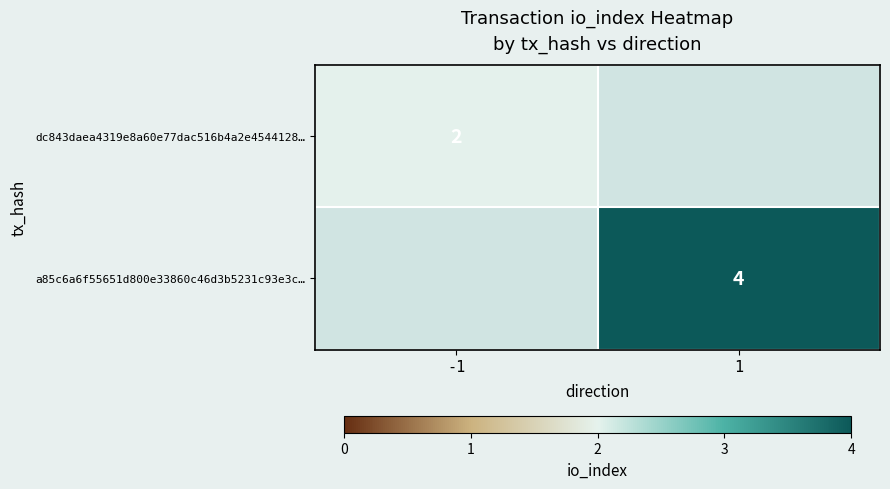

Is the value of a85c6a6f55651d800e33860c46d3b5231c93e3c… at 1 greater than the value of dc843daea4319e8a60e77dac516b4a2e4544128… at -1?

Yes